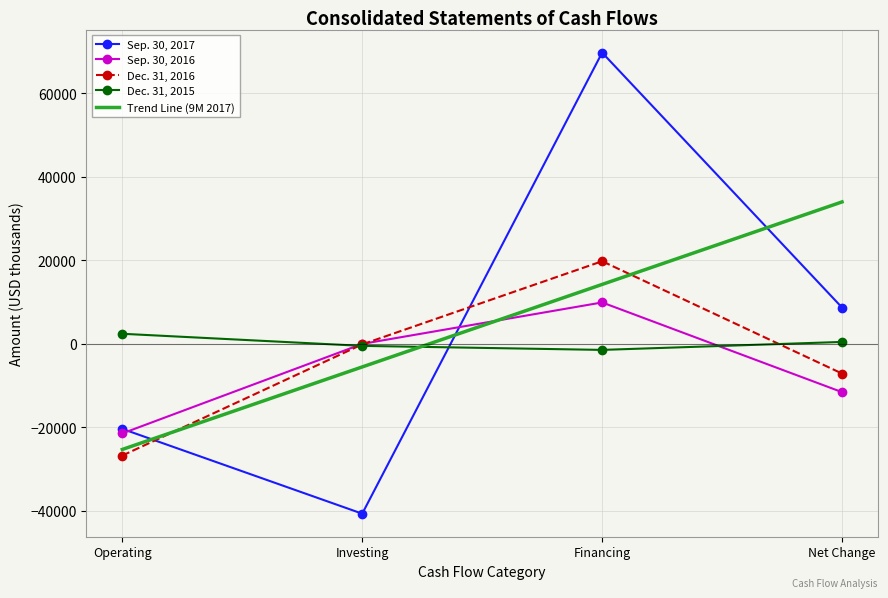

Which series has the largest range (max minus min)?

Sep. 30, 2017